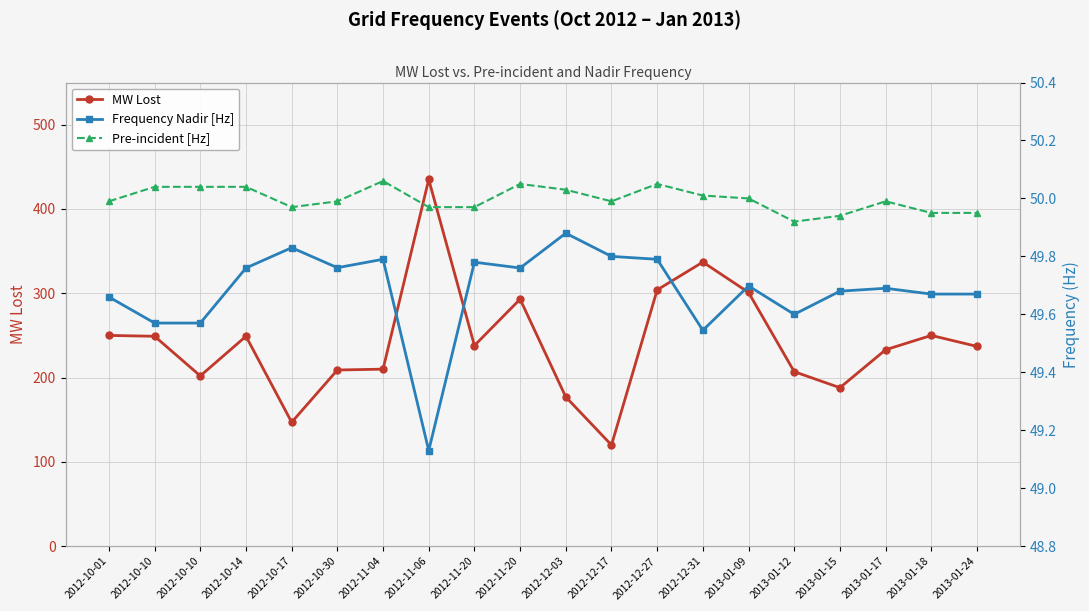

What is the sum of the MW Lost values at 2012-10-14 and 2013-01-18?

499